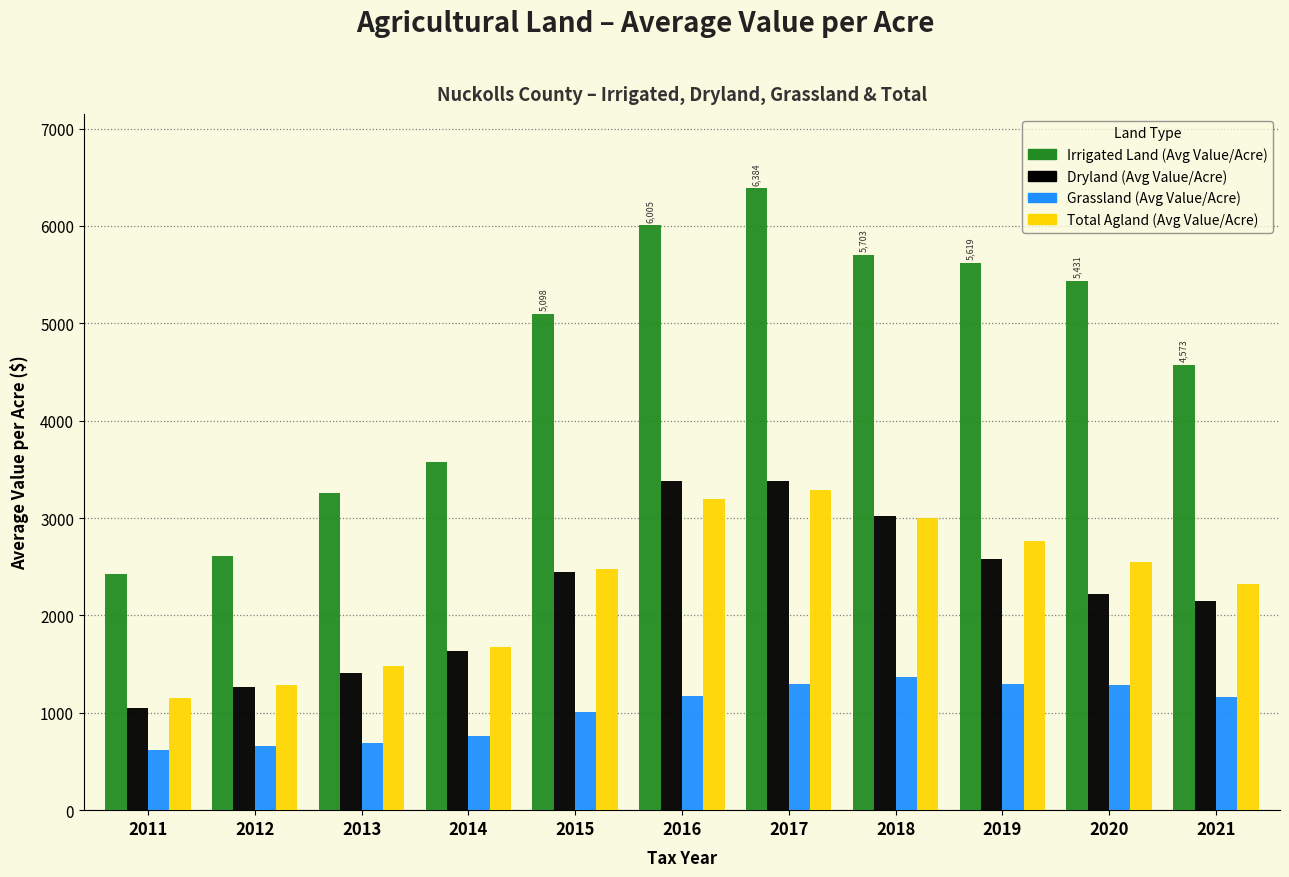

Which category has the highest value in the Irrigated Land (Avg Value/Acre) series?

2017